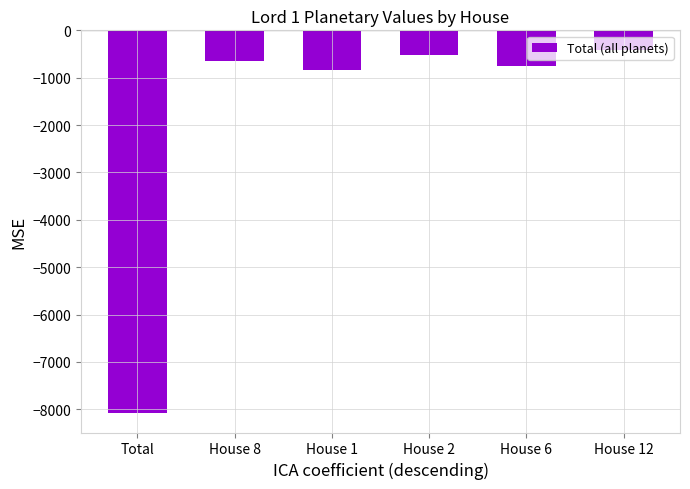

What position from the left is House 12?

6